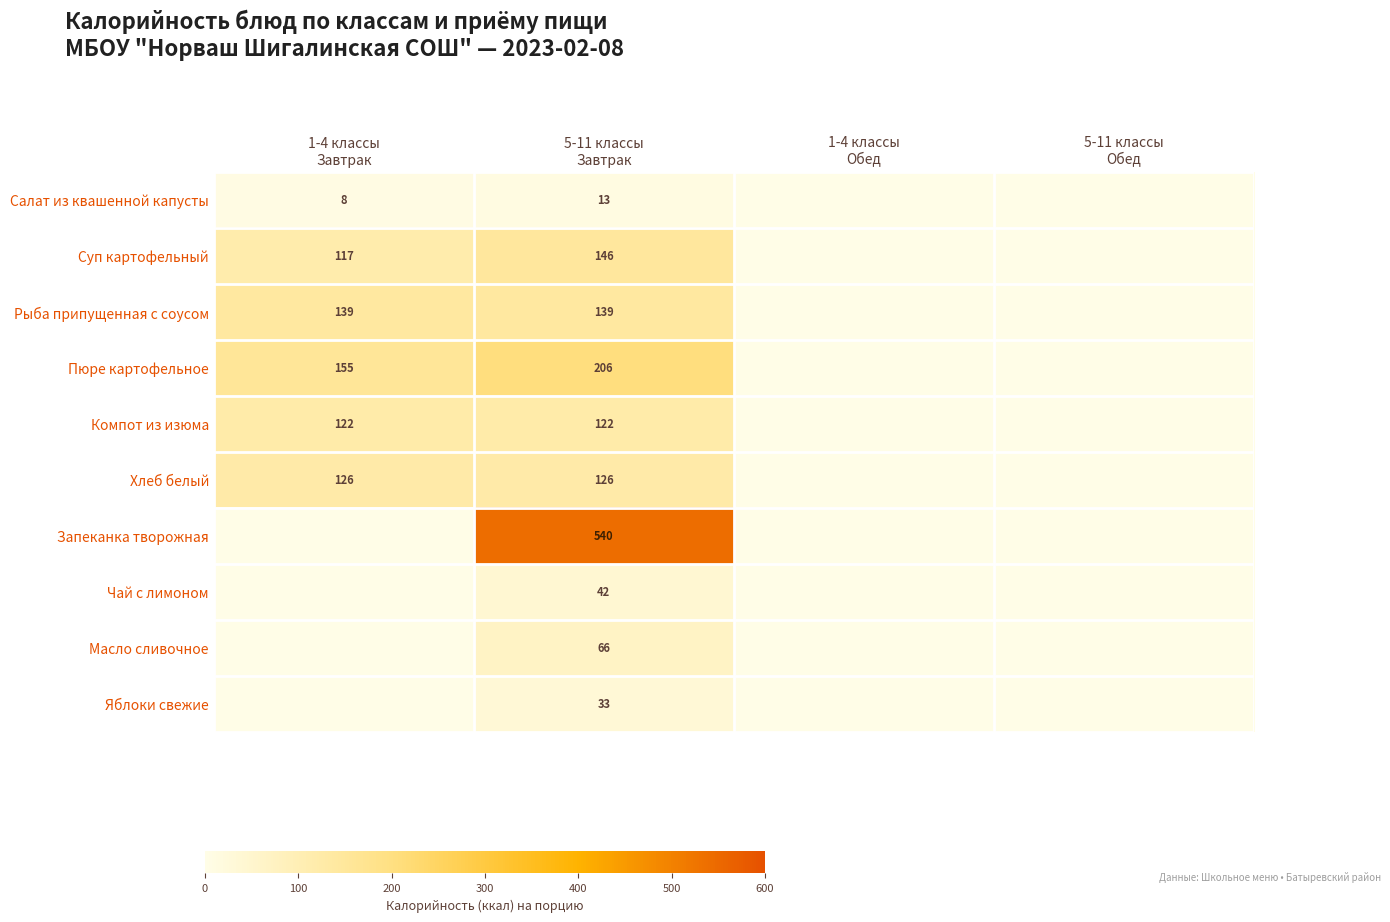

True or false: Запеканка творожная has a value of 193.6 at 5-11 классы Завтрак.

False